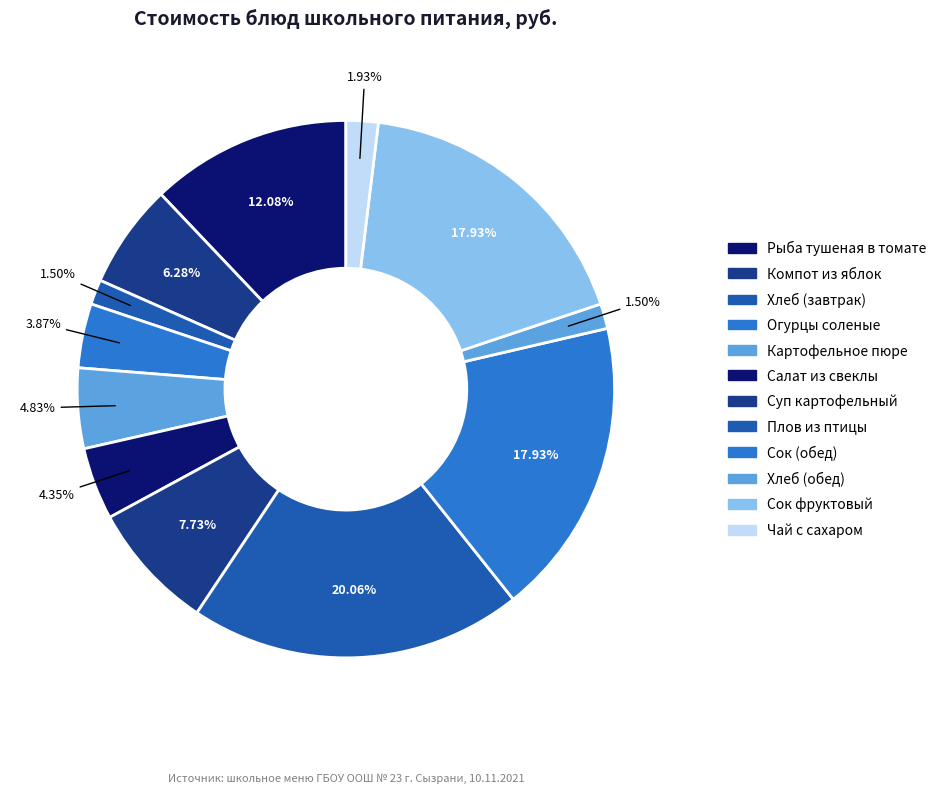

Combined, what portion of the pie is Чай с сахаром and Салат из свеклы?

6.3%